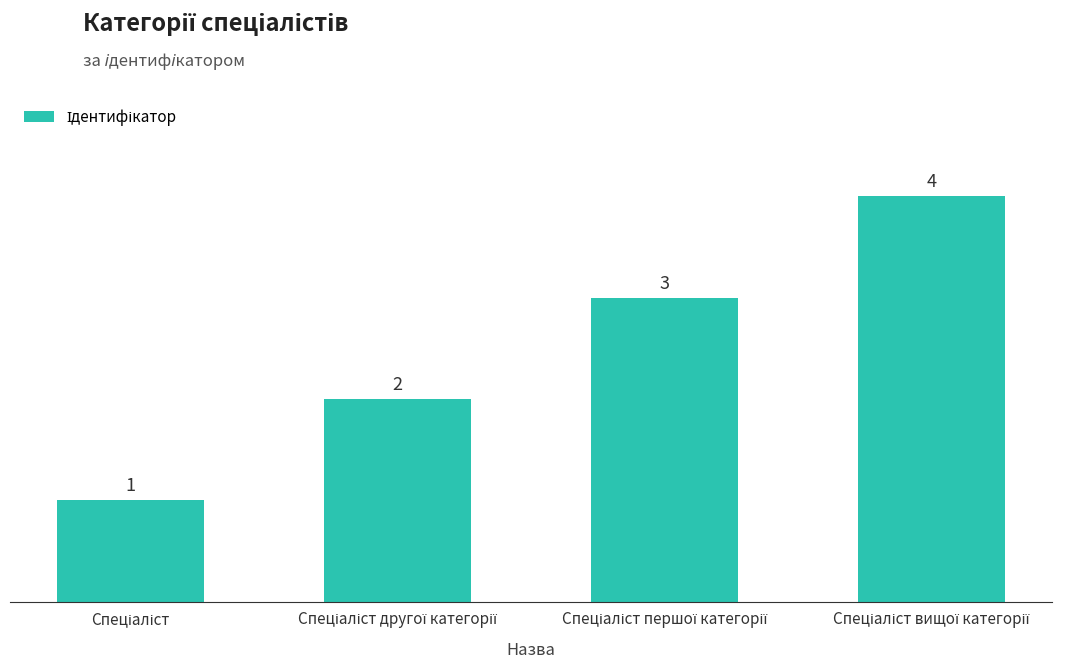

What is the difference between the maximum and minimum values?

3